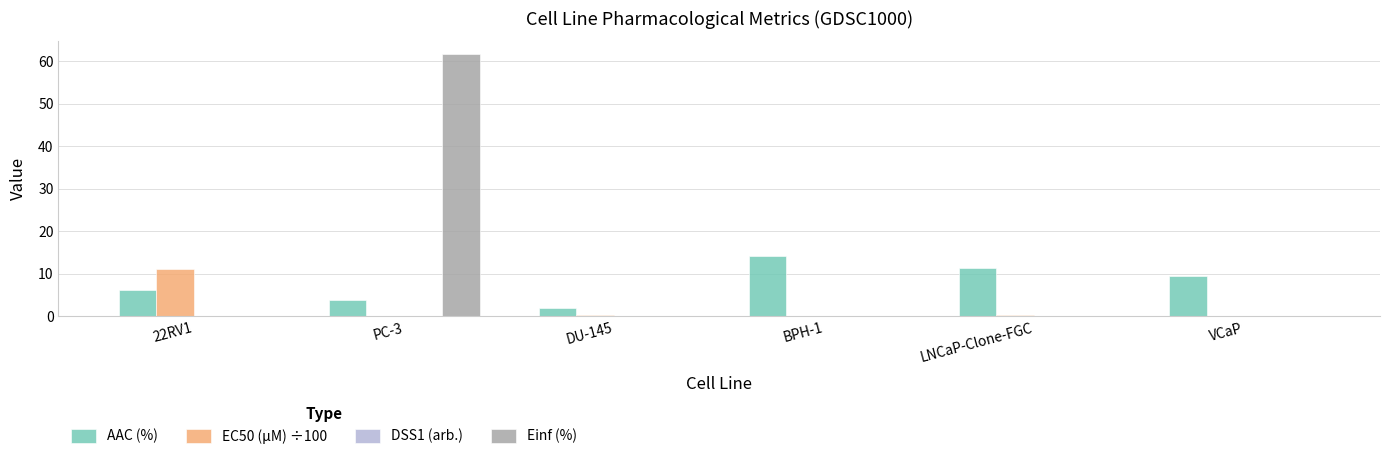

Is the value of AAC (%) at 22RV1 greater than the value of EC50 (µM) ÷100 at VCaP?

Yes